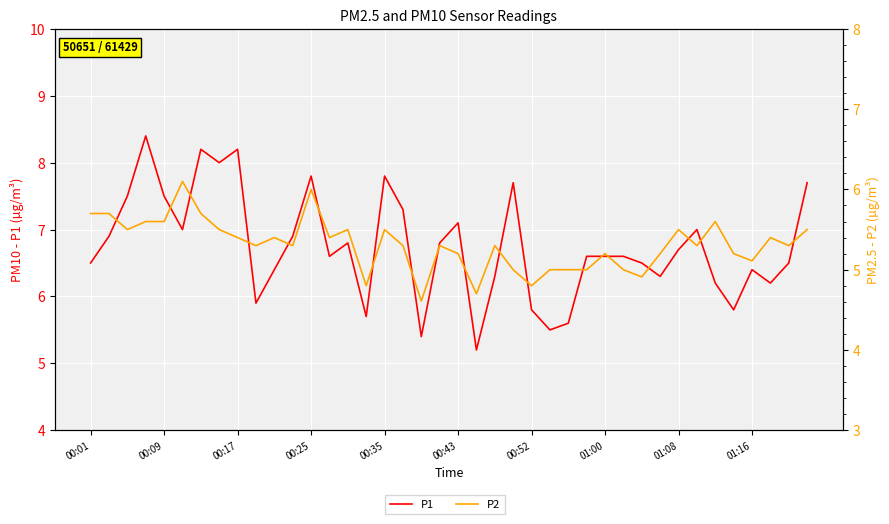

List the series in order of their peak value, lowest first.

P2, P1